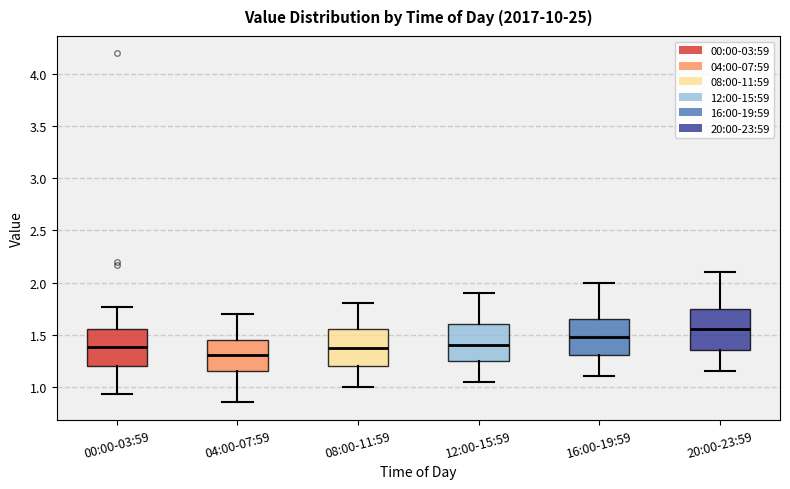

Which box's median line is the highest?

20:00-23:59